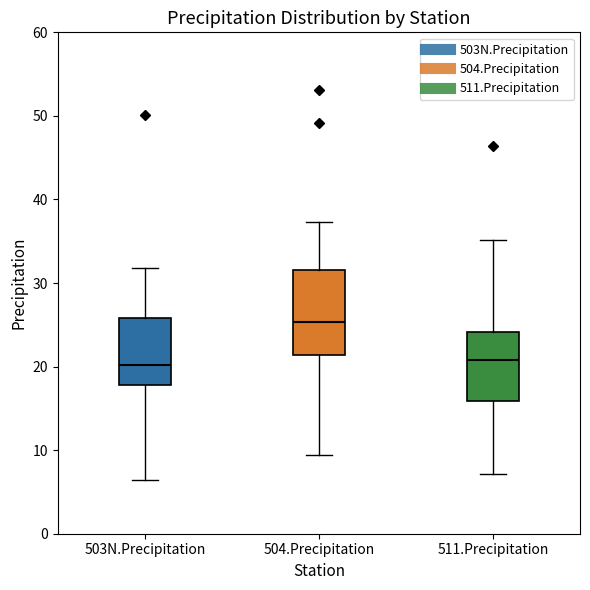

Where is the upper edge of the box for 504.Precipitation on the y-axis? The values are not printed on the chart, so give them approximately, as read against the axis.

32